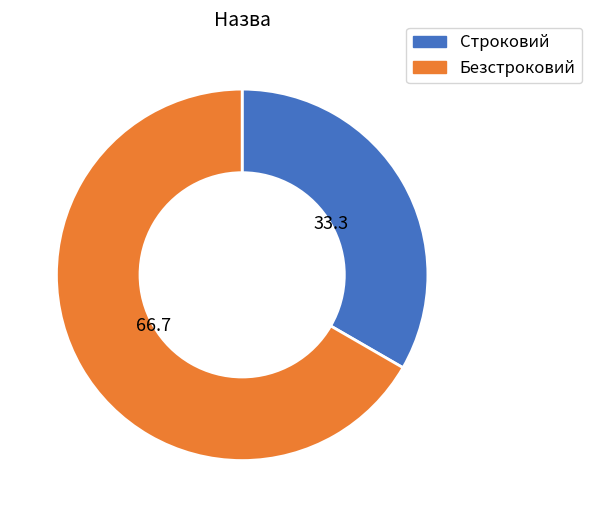

Rank the categories by value from highest to lowest.

Безстроковий, Строковий